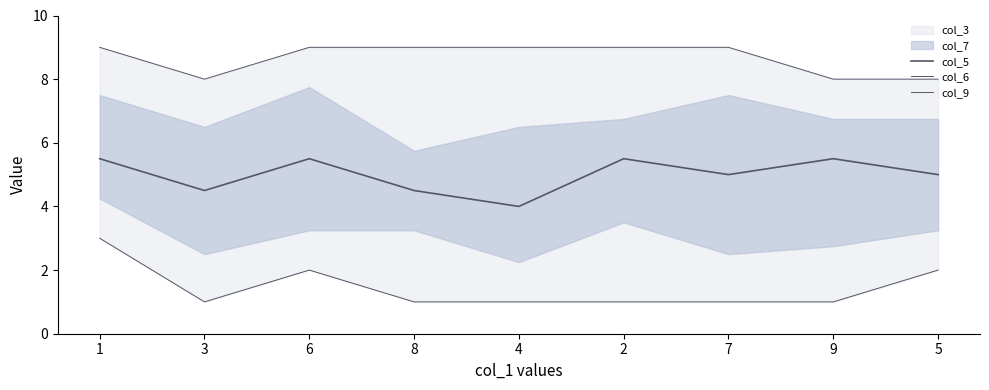

What is the value of the col_9 point at the 4th from the left?

9.0